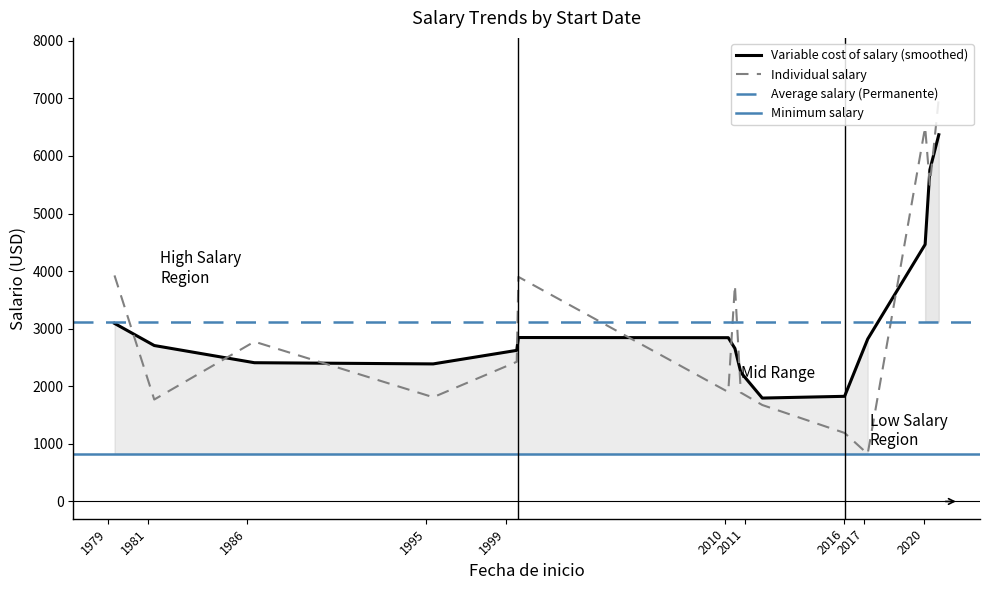

What is the minimum value for Variable cost of salary (smoothed)?

1795.4